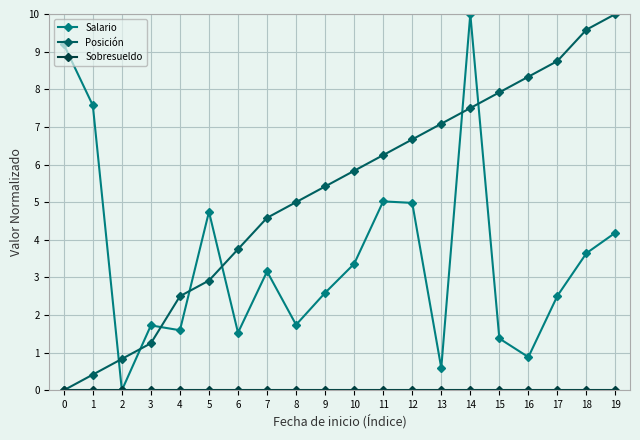

What is the spread (max minus min) of values at 1?

7.6